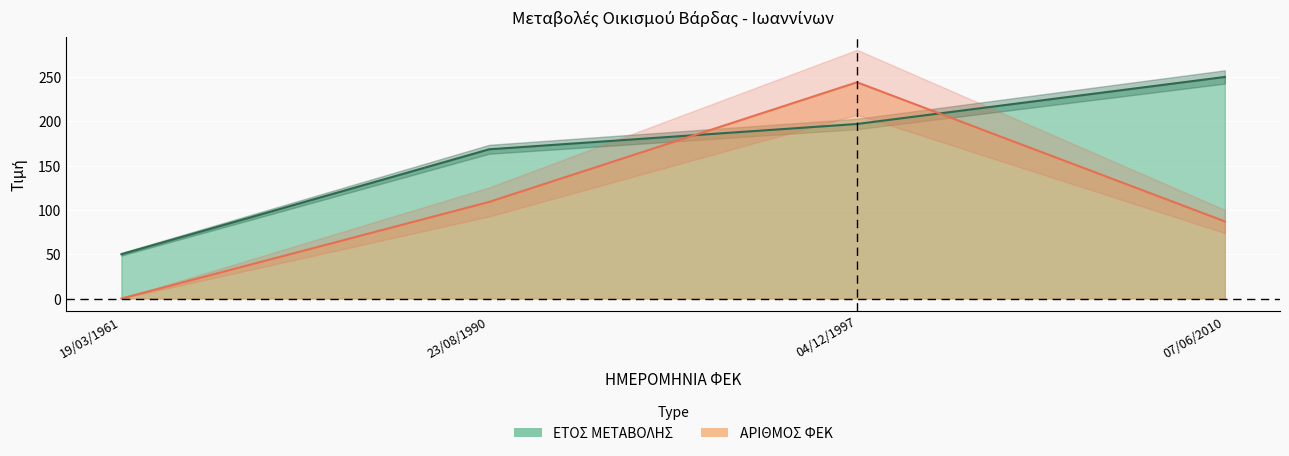

What is the value of the ΑΡΙΘΜΟΣ ΦΕΚ point at the 3rd from the left?

244.0